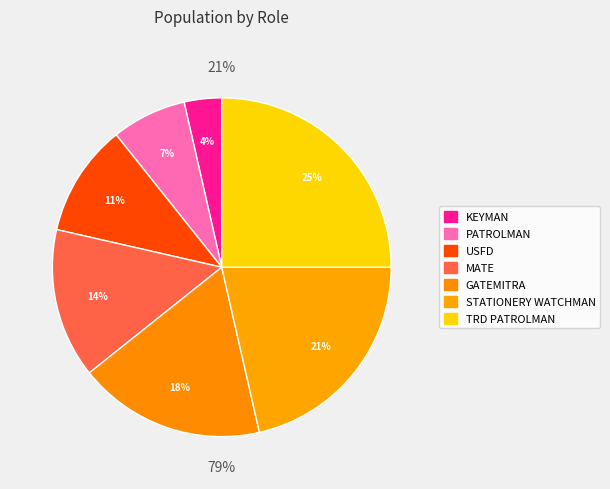

What percentage is the GATEMITRA slice, to the nearest percent?

18%